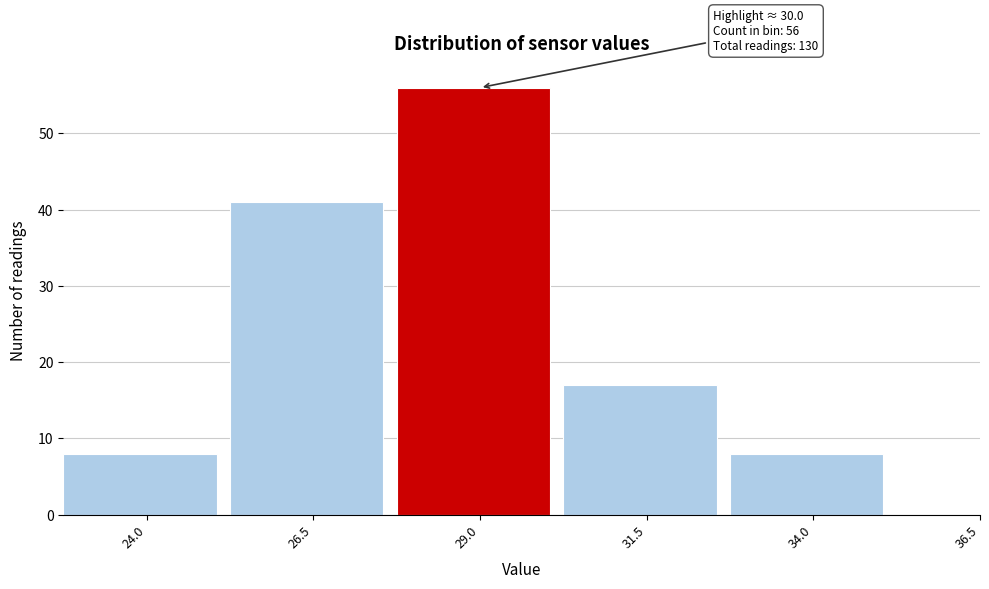

Reading right to left, what are all the values shown in this chart?

36.5=0	34.0=8	31.5=17	29.0=56	26.5=41	24.0=8